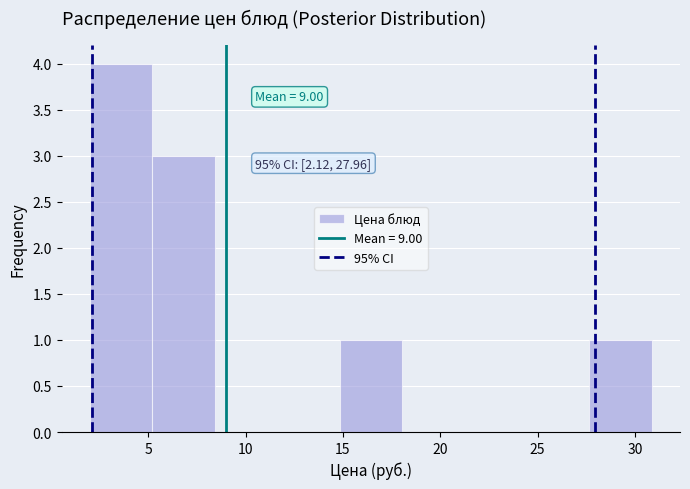

Which range on the x-axis has the tallest bar?

2.0 to 5.0